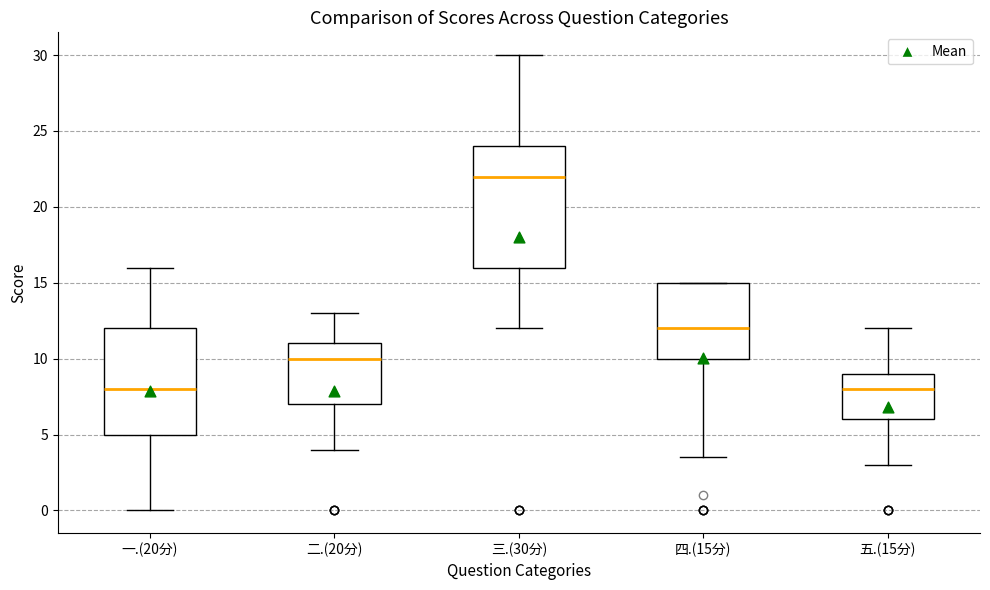

Where does the upper whisker of the box for 三.(30分) end on the y-axis? The values are not printed on the chart, so give them approximately, as read against the axis.

30.0